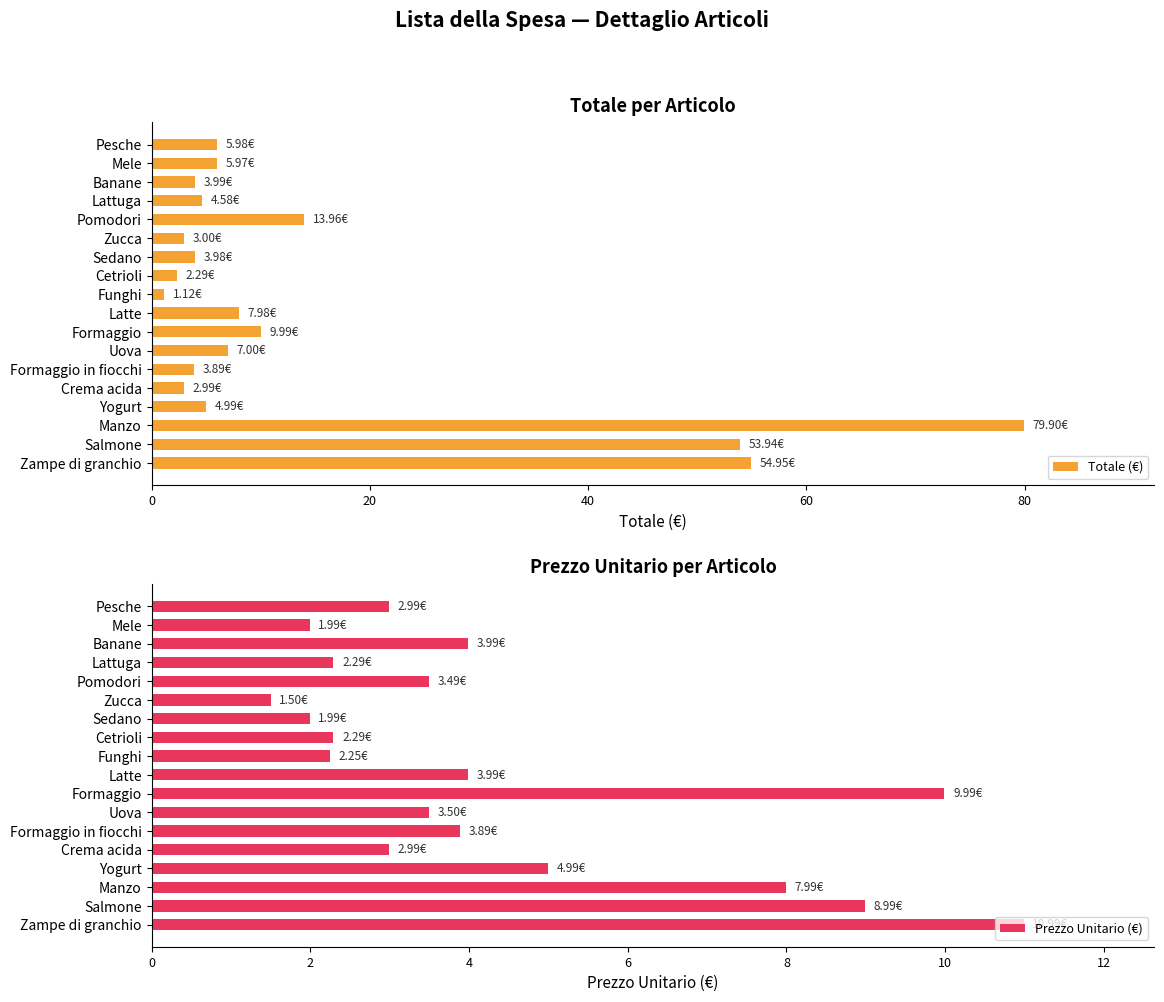

What is the value of the Prezzo Unitario (€) bar at the 11th from the left?

10.0